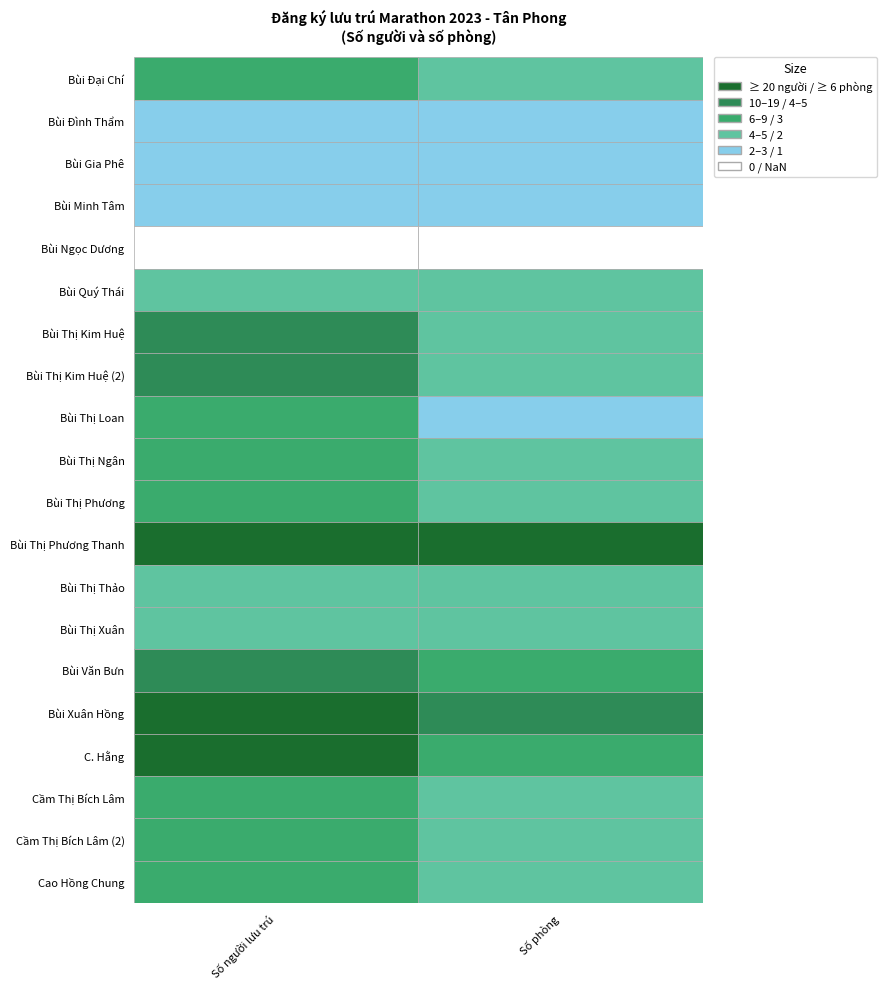

At which label is Số phòng closest to 3?

Bùi Văn Bưn